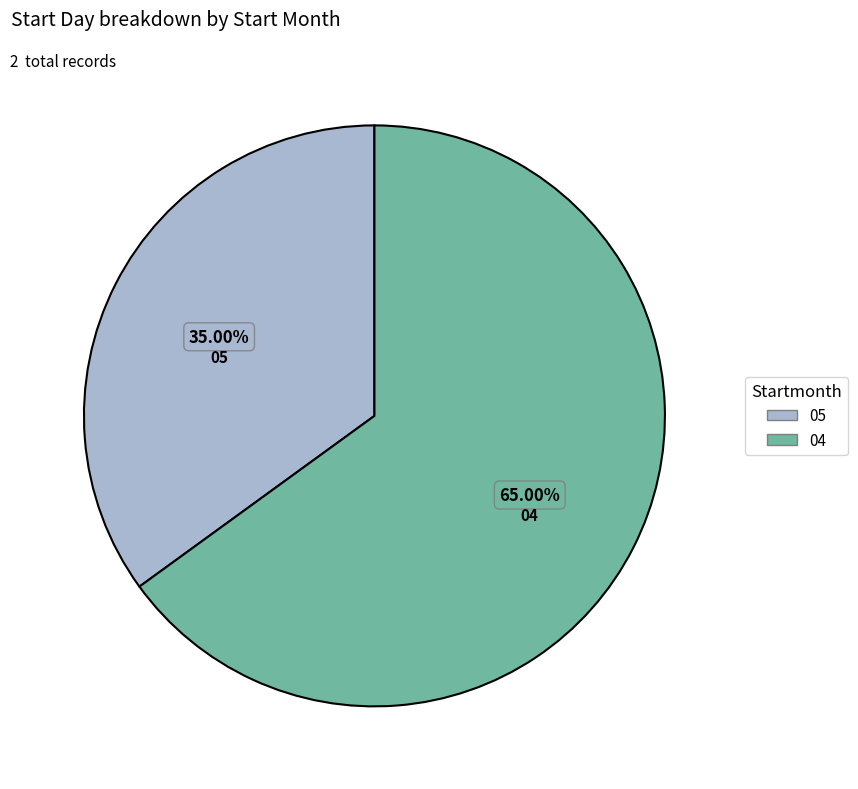

To the nearest percent, what is the average slice percentage?

50%